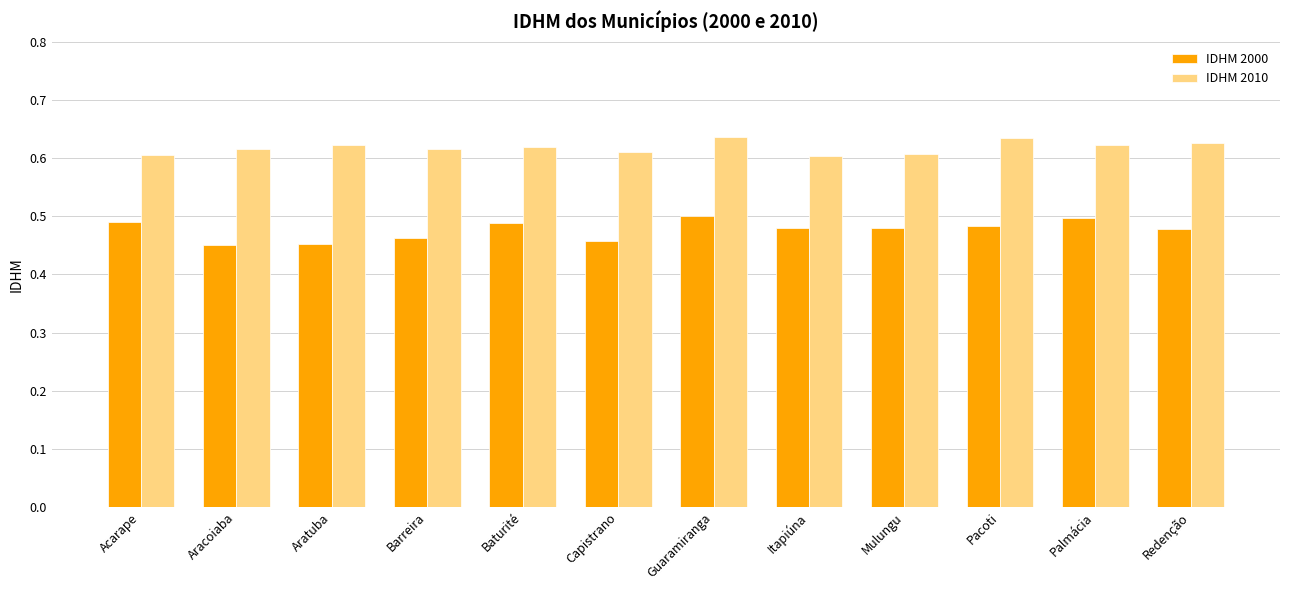

Rank the series by their maximum value, from lowest to highest.

IDHM 2000, IDHM 2010